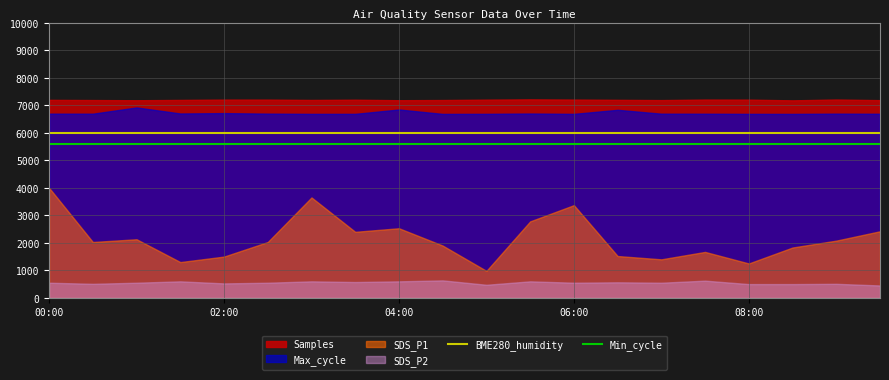

True or false: Min_cycle and BME280_humidity intersect in this chart.

False